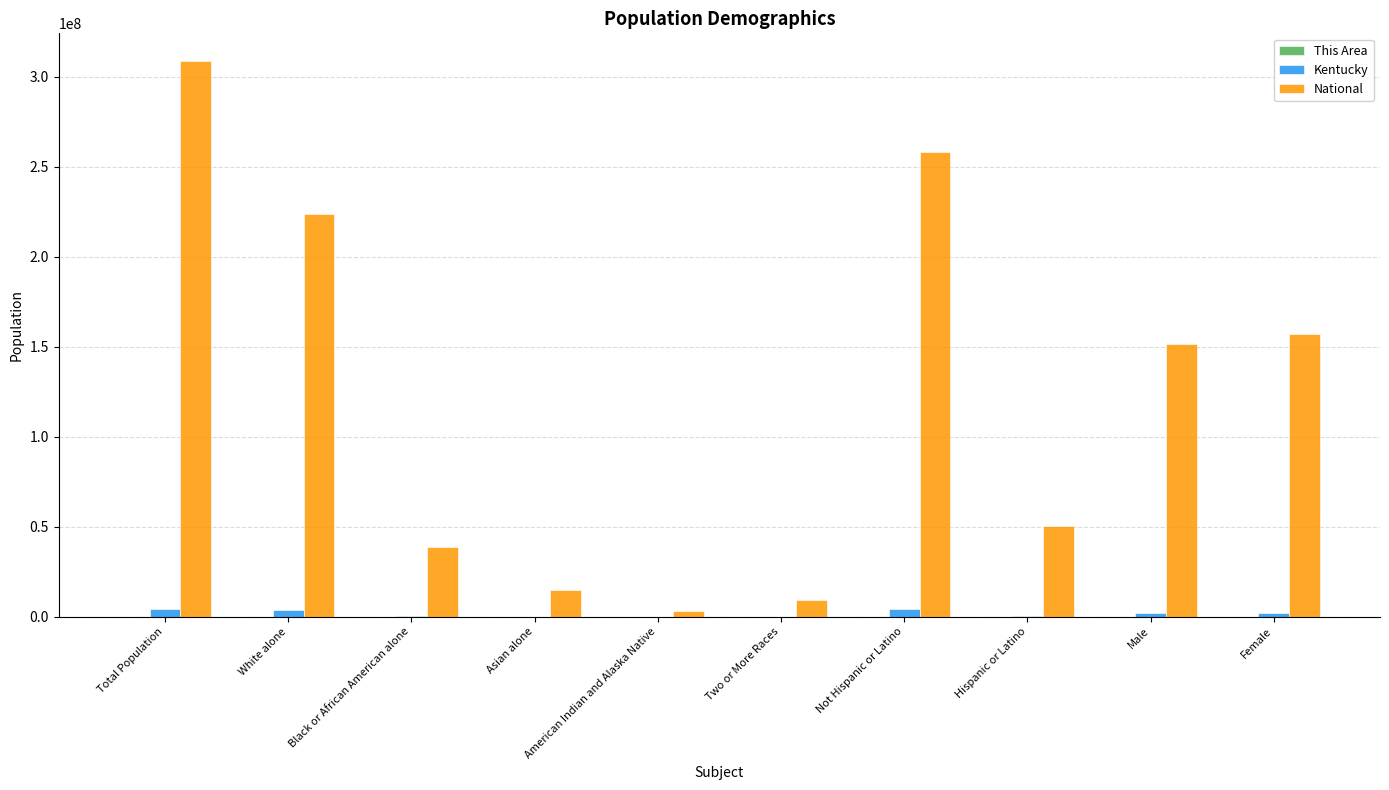

At which category is the sum across all series the highest?

Total Population